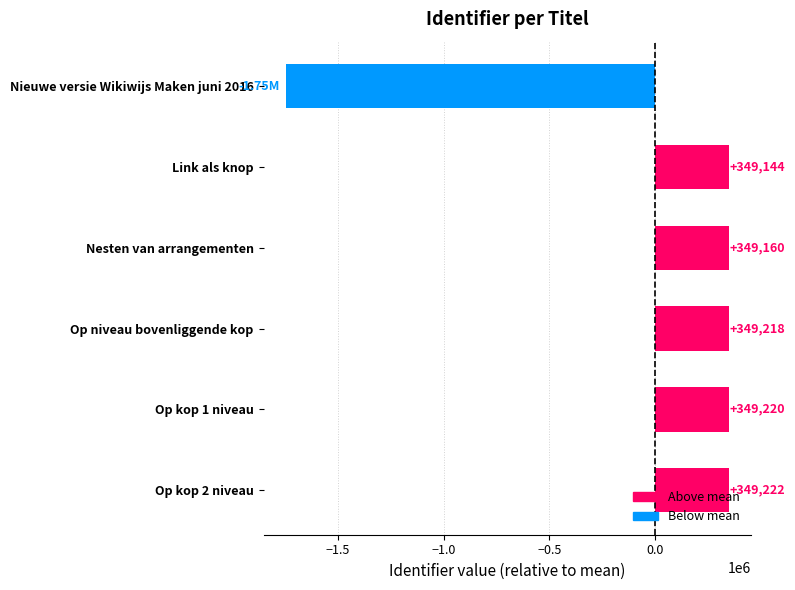

What is the label of the 5th bar from the bottom?

Link als knop